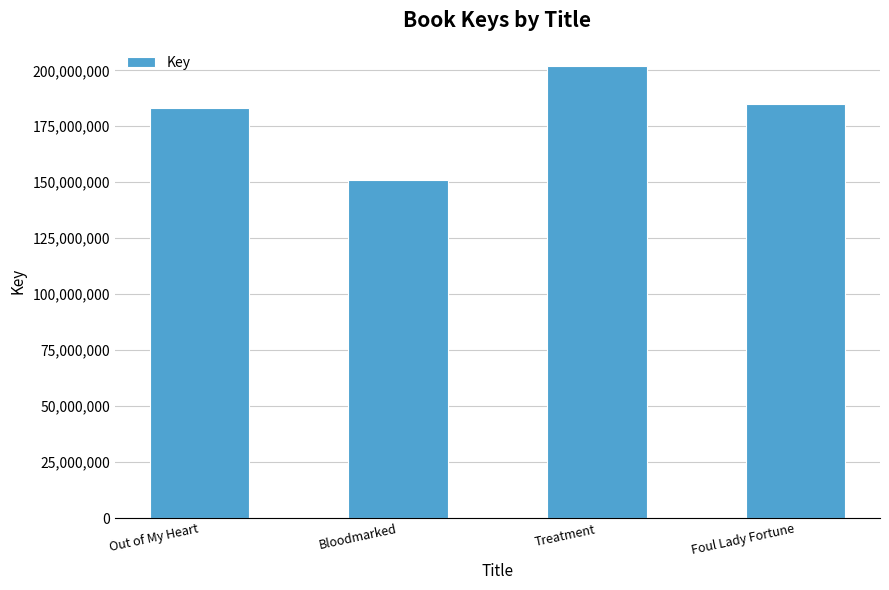

Which label corresponds to the largest value in the chart?

Treatment